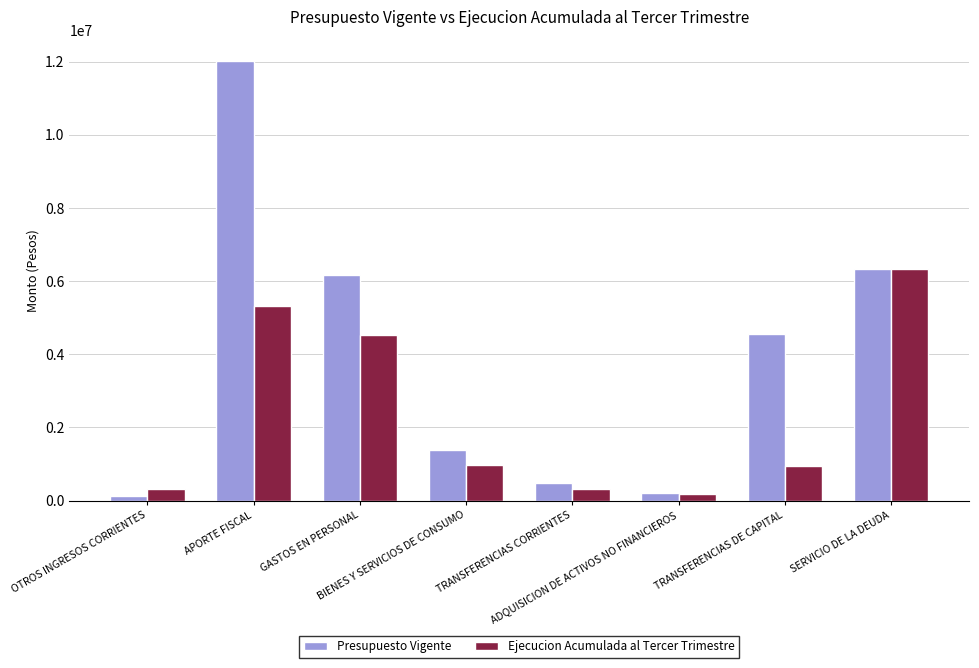

What is the label of the 2nd bar from the left?

APORTE FISCAL